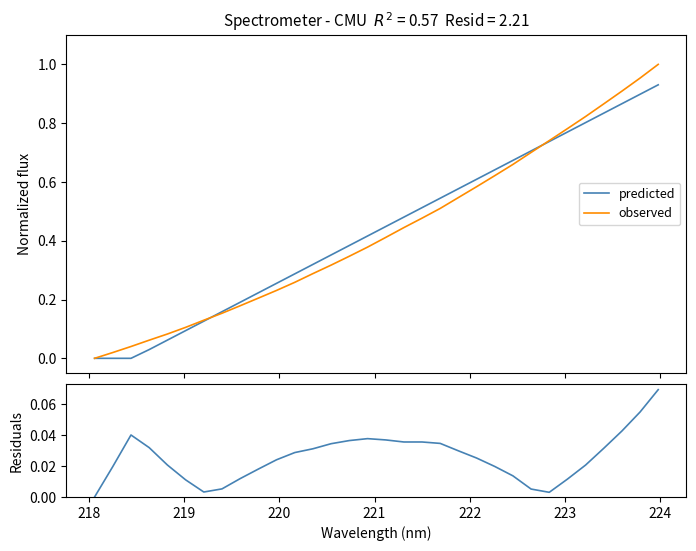

What is the difference between the second highest and minimum values in the predicted series?

0.9